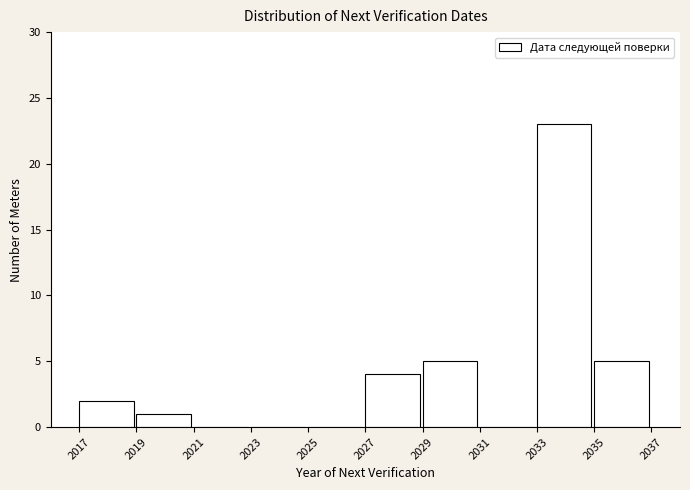

Reading left to right, list every bar in this chart as the range it spans on the x-axis followed by its height. The values are not printed on the chart, so give them approximately, as read against the axis.

2017 to 2019: 2
2019 to 2021: 1
2021 to 2023: 0
2023 to 2025: 0
2025 to 2027: 0
2027 to 2029: 4
2029 to 2031: 5
2031 to 2033: 0
2033 to 2035: 23
2035 to 2037: 5